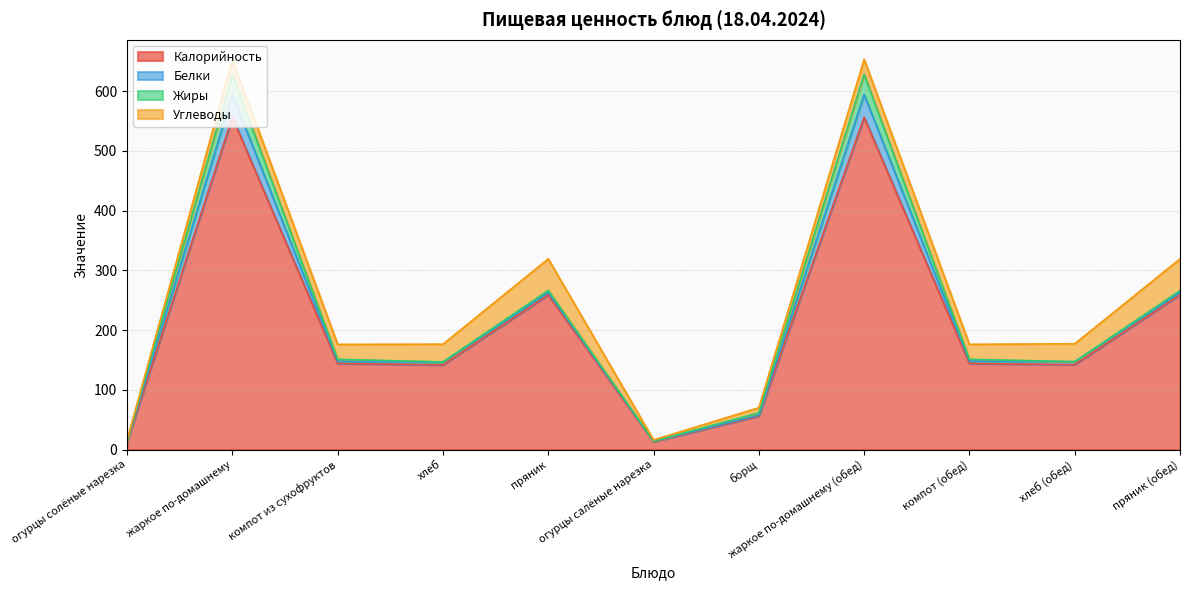

Reading left to right, transcribe all the data shown in this chart.

Калорийность: 13.0	556.0	144.0	141.6	258.8	13.0	56.0	556.0	144.0	142.0	259.0
Белки: 1.4	38.0	3.6	4.6	4.2	1.0	1.5	38.0	4.0	5.0	4.0
Жиры: 0.0	33.7	3.3	0.5	3.3	0.0	4.0	34.0	3.0	0.0	3.0
Углеводы: 1.7	24.9	25.0	29.6	52.8	2.0	8.5	25.0	25.0	30.0	53.0